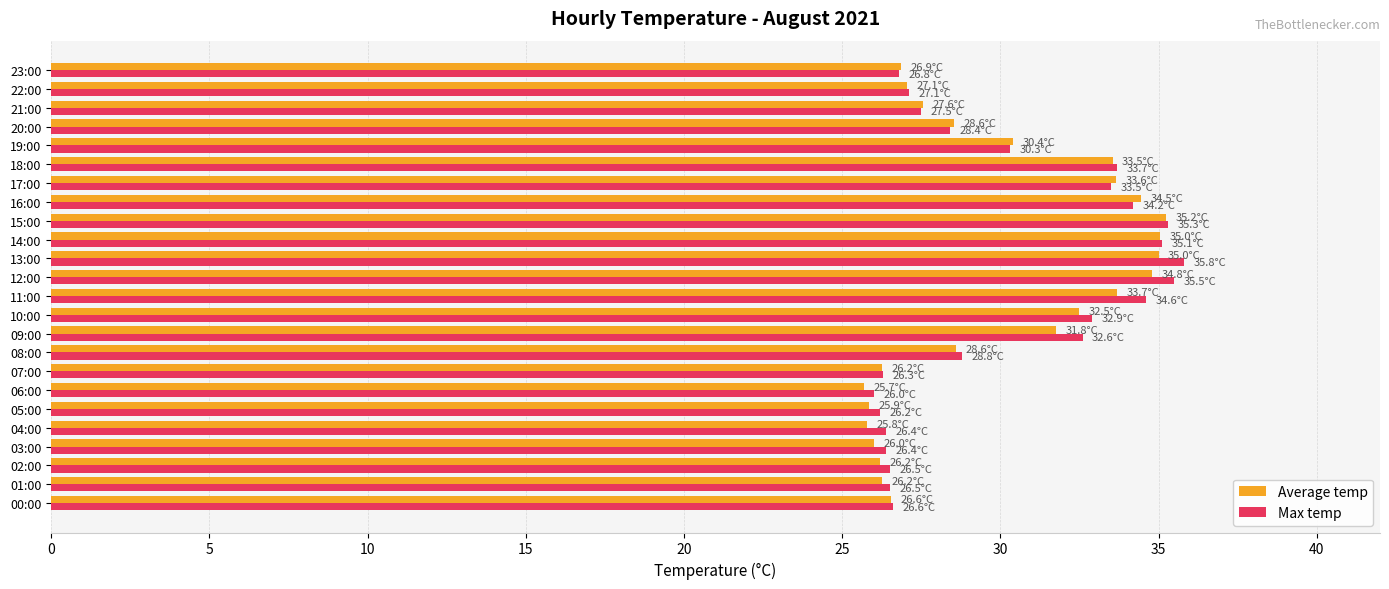

What is the minimum value for Average temp?

25.7